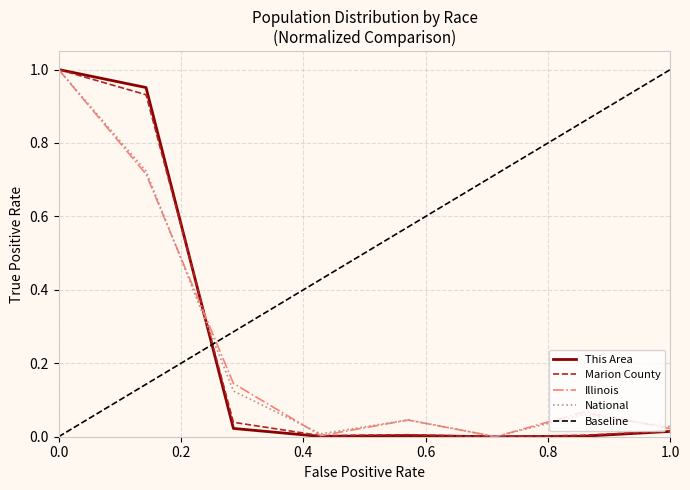

What is the sum of all This Area values?

2.0